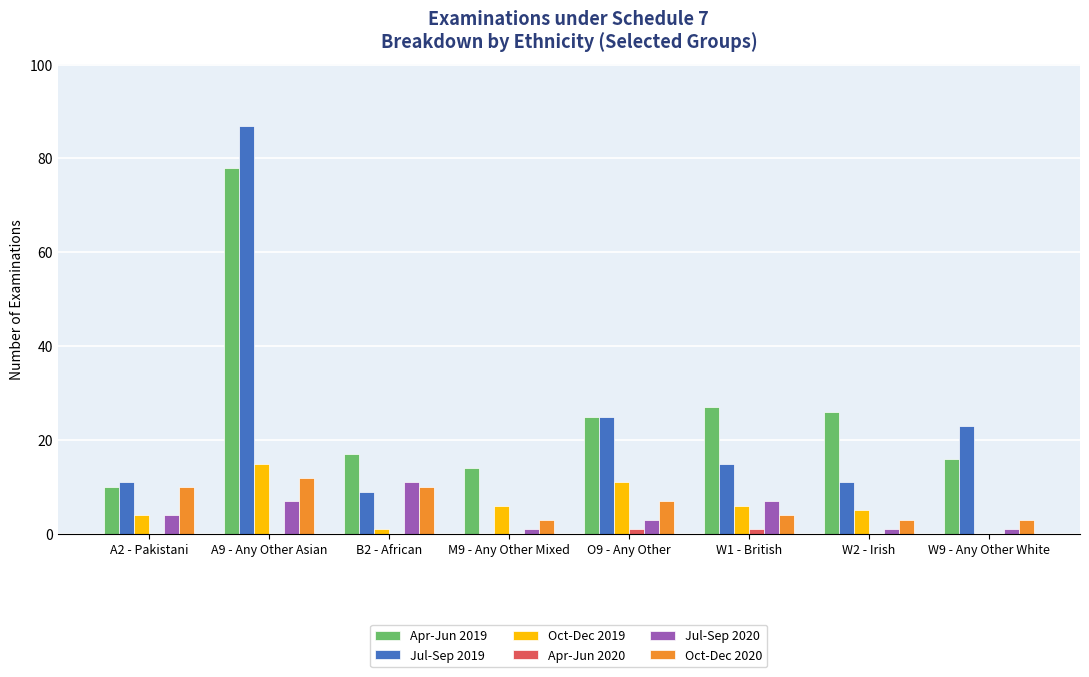

The Apr-Jun 2019 series shows 27 at W1 - British. True or false?

True